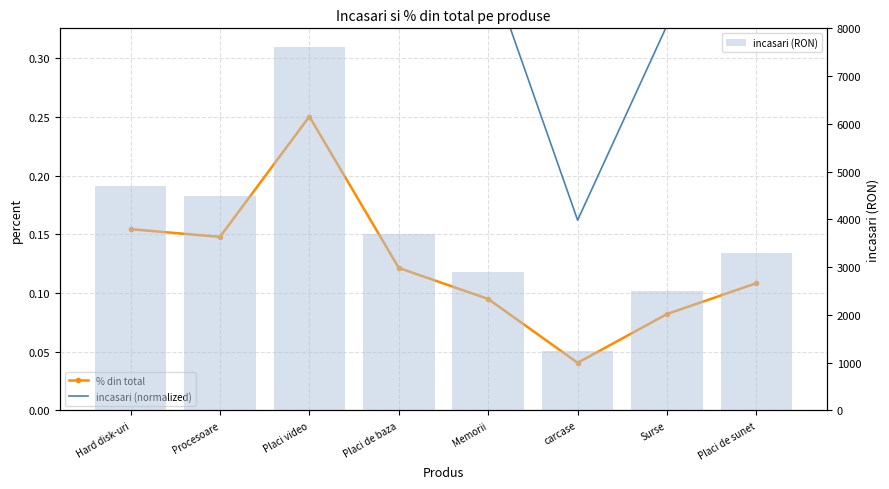

What is the difference between the maximum and minimum values in the % din total series?

0.2